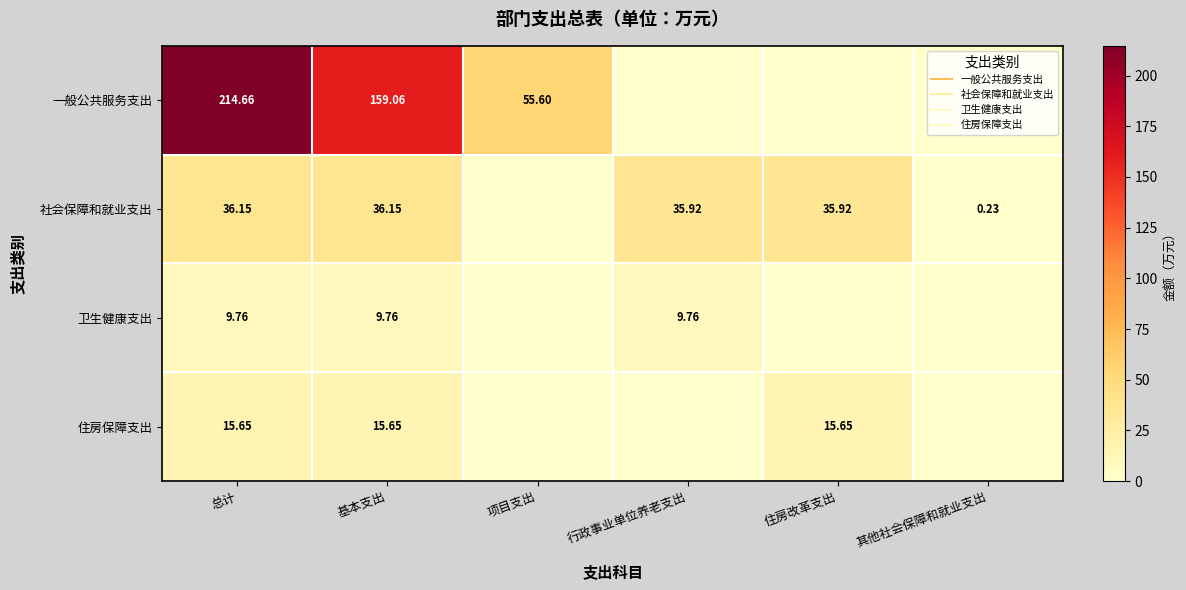

At which category is the sum across all series the highest?

总计